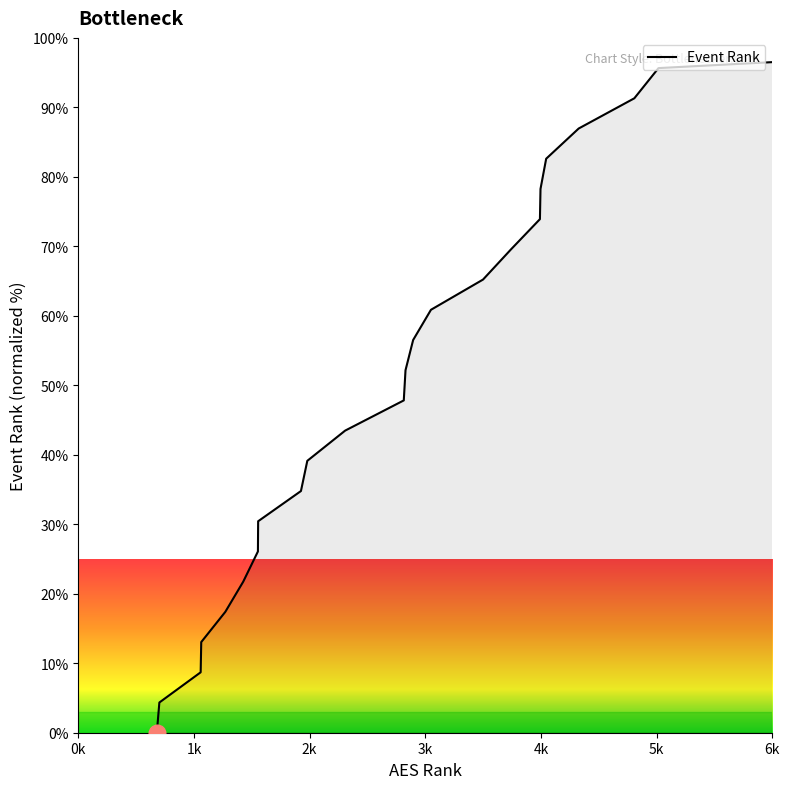

Count the number of data series in this chart.

1